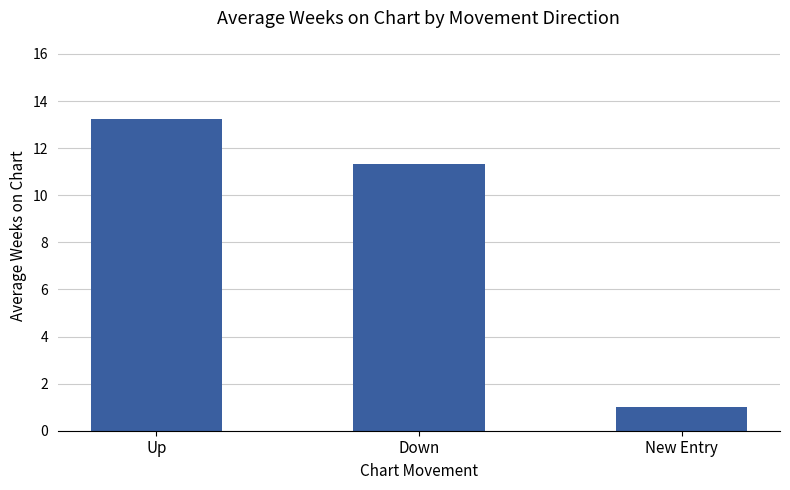

What is the label of the 2nd bar from the right?

Down